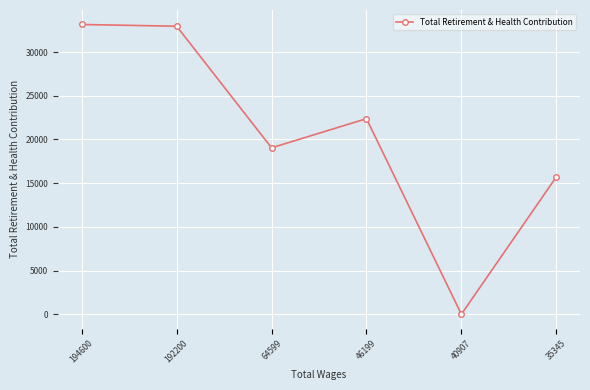

At which category does the data reach its first local valley?

64599